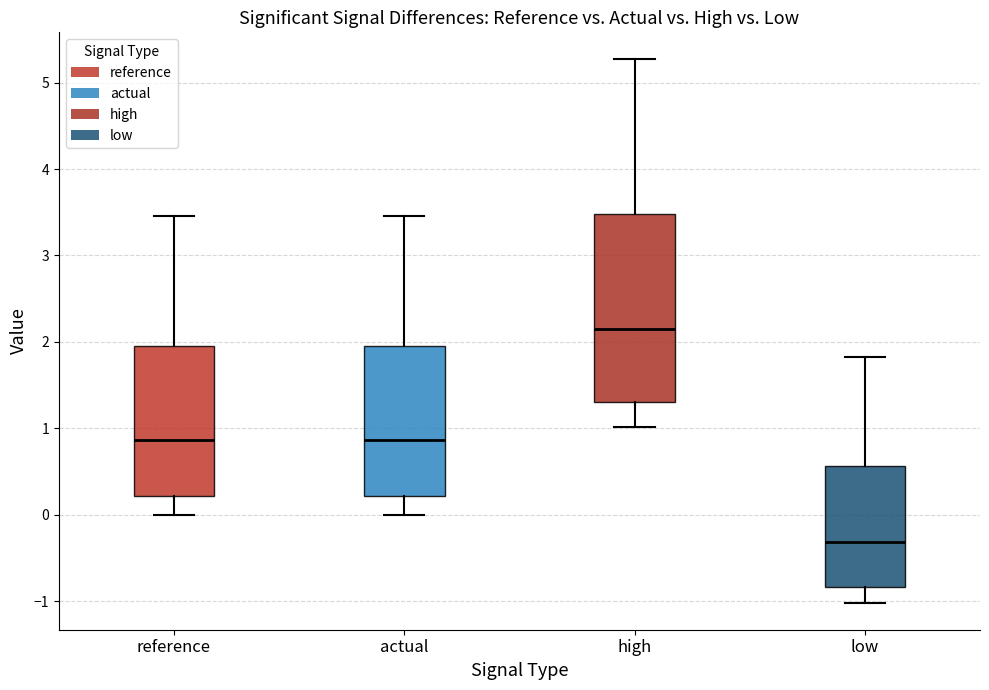

Which box has the lowest median line?

low